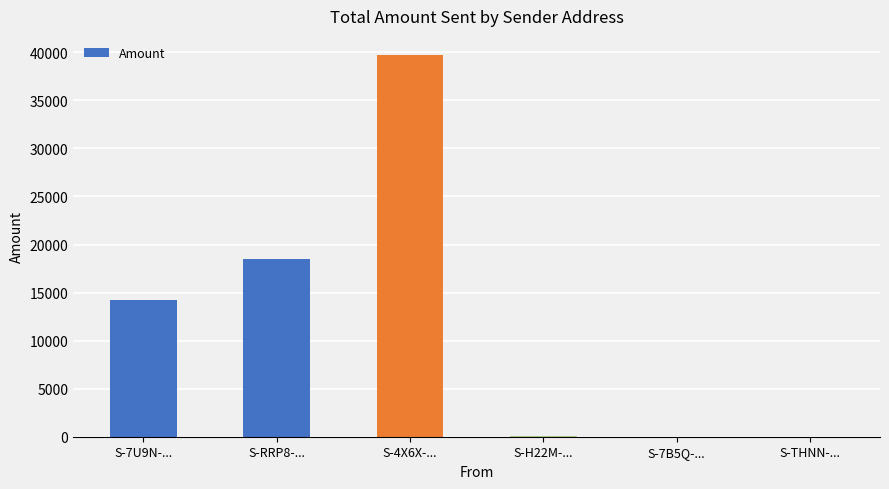

At which label is the value closest to 19860?

S-RRP8-...